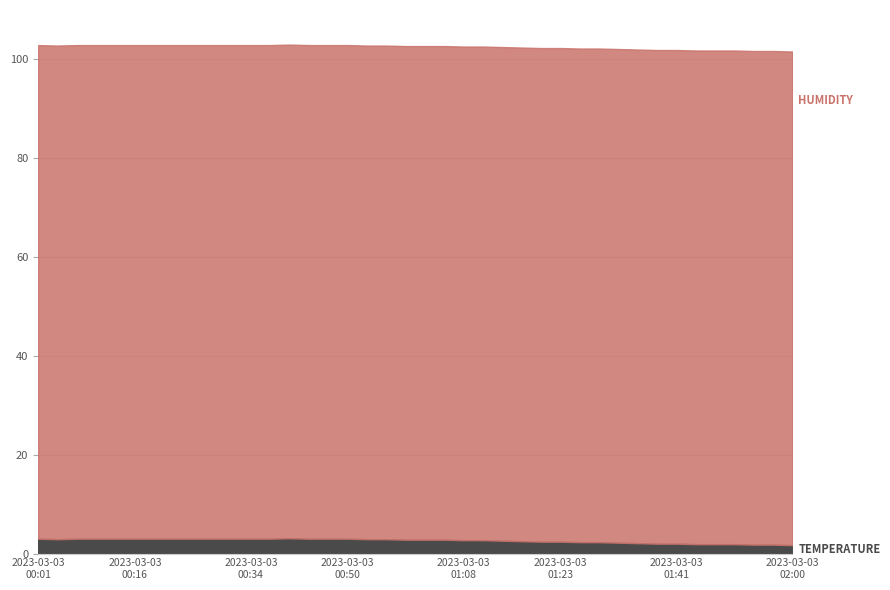

Which category has the highest value in the humidity series?

2023-03-03T00:01:11